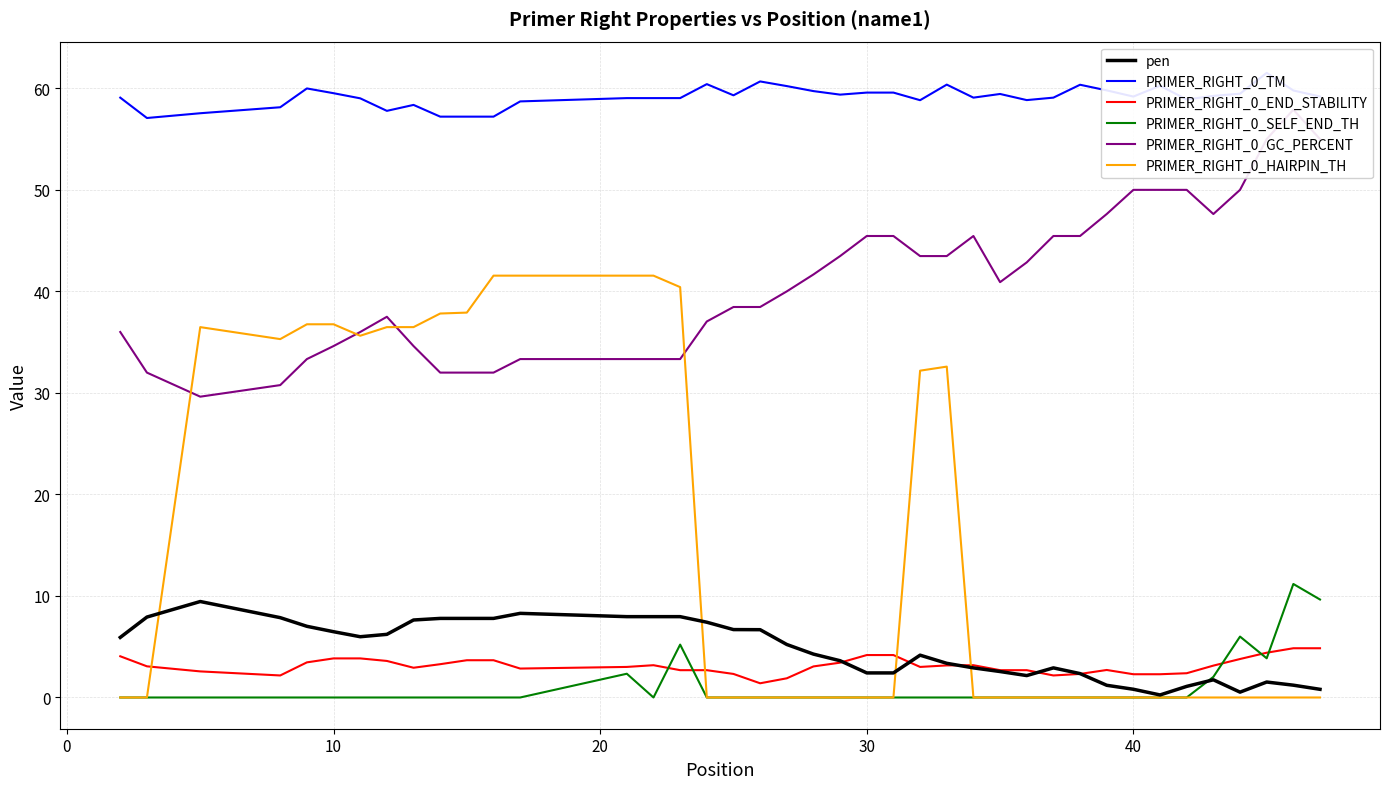

True or false: PRIMER_RIGHT_0_GC_PERCENT and PRIMER_RIGHT_0_HAIRPIN_TH cross at least once.

True